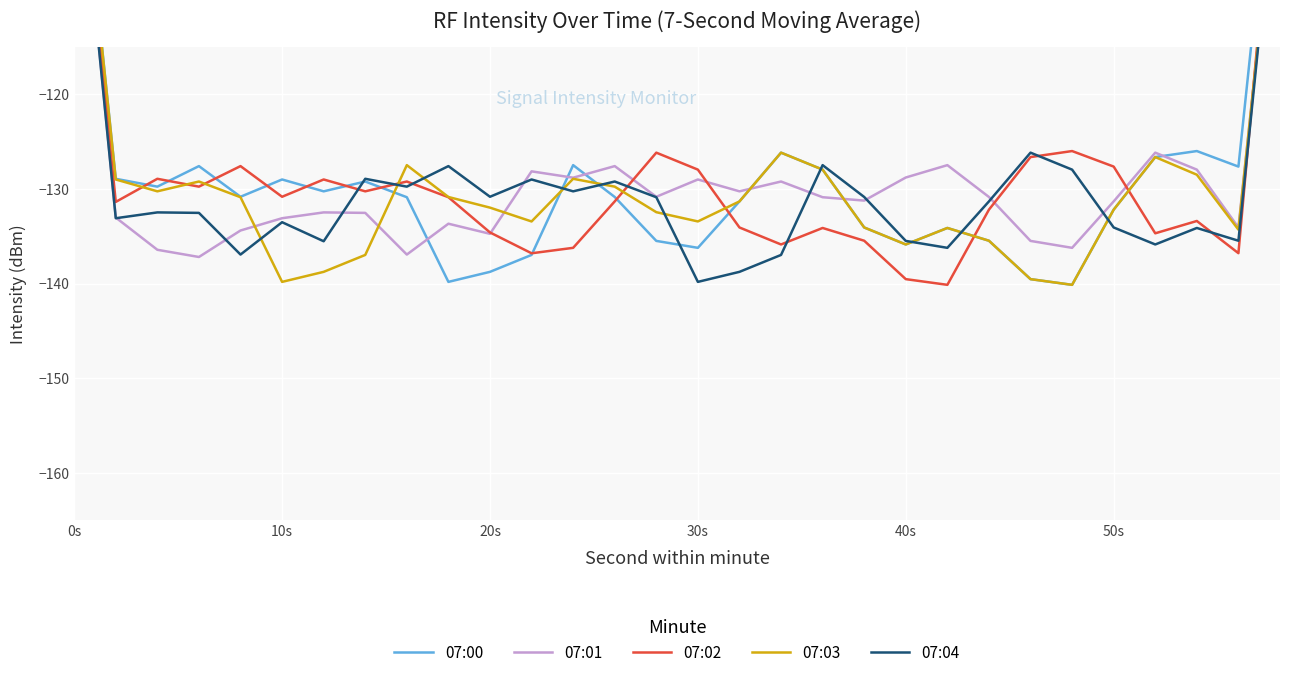

What is the difference between the second highest and minimum values in the 07:01 series?

44.5